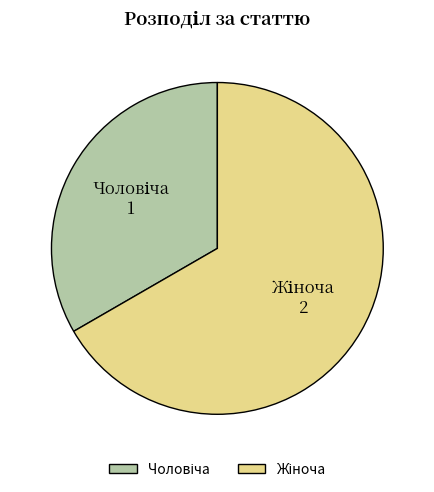

Does any single category account for the majority?

Yes